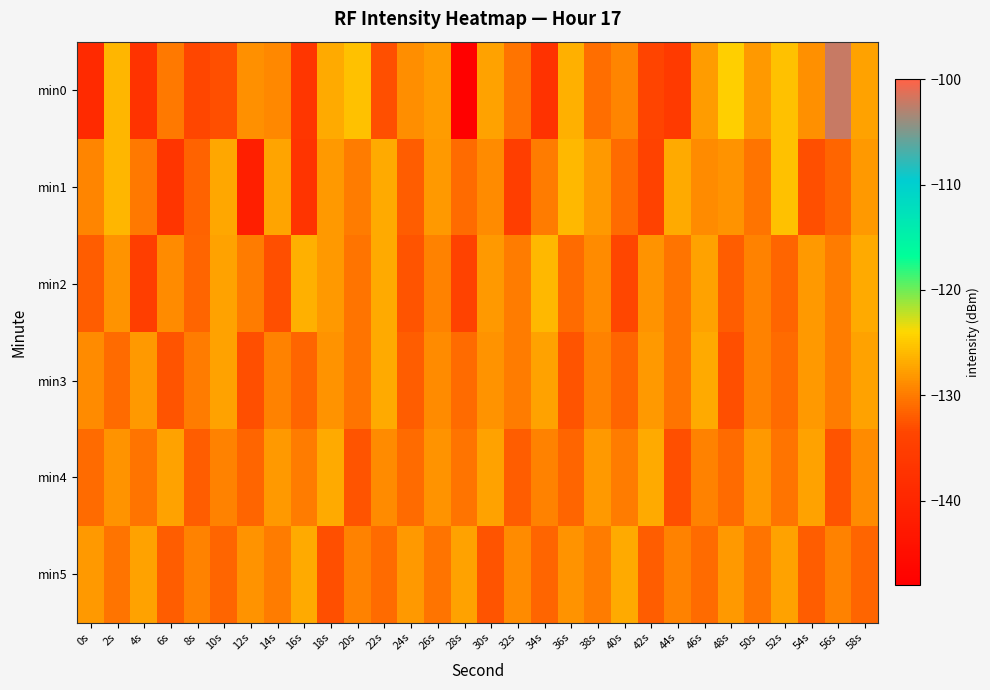

Reading left to right, what are all the values shown in this chart?

min0: 0s=-139.0	2s=-126.1	4s=-137.3	6s=-130.1	8s=-133.5	10s=-132.8	12s=-128.5	14s=-129.2	16s=-136.6	18s=-126.8	20s=-125.4	22s=-132.9	24s=-128.7	26s=-127.9	28s=-147.6	30s=-127.5	32s=-130.4	34s=-137.5	36s=-126.5	38s=-130.9	40s=-129.3	42s=-133.7	44s=-135.7	46s=-127.9	48s=-124.4	50s=-128.1	52s=-125.4	54s=-128.6	56s=-102.1	58s=-127.5
min1: 0s=-129.3	2s=-126.1	4s=-130.2	6s=-136.9	8s=-131.7	10s=-127.2	12s=-141.4	14s=-127.3	16s=-137.1	18s=-128.0	20s=-130.0	22s=-127.0	24s=-132.0	26s=-128.0	28s=-131.0	30s=-129.0	32s=-135.0	34s=-130.0	36s=-126.0	38s=-128.0	40s=-131.0	42s=-134.0	44s=-127.0	46s=-129.0	48s=-128.5	50s=-130.5	52s=-125.5	54s=-133.0	56s=-131.5	58s=-128.0
min2: 0s=-132.0	2s=-128.5	4s=-135.0	6s=-129.0	8s=-131.5	10s=-127.5	12s=-130.0	14s=-133.0	16s=-126.5	18s=-128.0	20s=-130.5	22s=-127.0	24s=-132.5	26s=-129.5	28s=-134.0	30s=-128.0	32s=-130.0	34s=-126.0	36s=-131.0	38s=-129.0	40s=-133.5	42s=-128.5	44s=-130.5	46s=-127.5	48s=-132.0	50s=-129.5	52s=-131.5	54s=-128.0	56s=-130.0	58s=-127.0
min3: 0s=-129.0	2s=-131.0	4s=-128.0	6s=-132.5	8s=-130.0	10s=-127.5	12s=-133.0	14s=-129.5	16s=-131.5	18s=-128.5	20s=-130.5	22s=-127.0	24s=-132.0	26s=-129.0	28s=-131.0	30s=-128.5	32s=-130.0	34s=-127.5	36s=-132.5	38s=-129.5	40s=-131.5	42s=-128.0	44s=-130.5	46s=-127.0	48s=-133.0	50s=-129.5	52s=-131.0	54s=-128.0	56s=-130.0	58s=-127.5
min4: 0s=-131.0	2s=-128.5	4s=-130.5	6s=-127.5	8s=-132.0	10s=-129.5	12s=-131.5	14s=-128.0	16s=-130.0	18s=-127.0	20s=-132.5	22s=-129.0	24s=-131.0	26s=-128.5	28s=-130.5	30s=-127.5	32s=-132.0	34s=-129.5	36s=-131.5	38s=-128.0	40s=-130.0	42s=-127.0	44s=-133.0	46s=-129.5	48s=-131.0	50s=-128.0	52s=-130.5	54s=-127.5	56s=-132.5	58s=-129.0
min5: 0s=-128.0	2s=-130.5	4s=-127.5	6s=-132.0	8s=-129.5	10s=-131.5	12s=-128.5	14s=-130.0	16s=-127.0	18s=-133.0	20s=-129.5	22s=-131.0	24s=-128.0	26s=-130.5	28s=-127.5	30s=-132.5	32s=-129.0	34s=-131.5	36s=-128.5	38s=-130.0	40s=-127.0	42s=-132.0	44s=-129.5	46s=-131.0	48s=-128.0	50s=-130.5	52s=-127.5	54s=-132.0	56s=-129.5	58s=-131.5